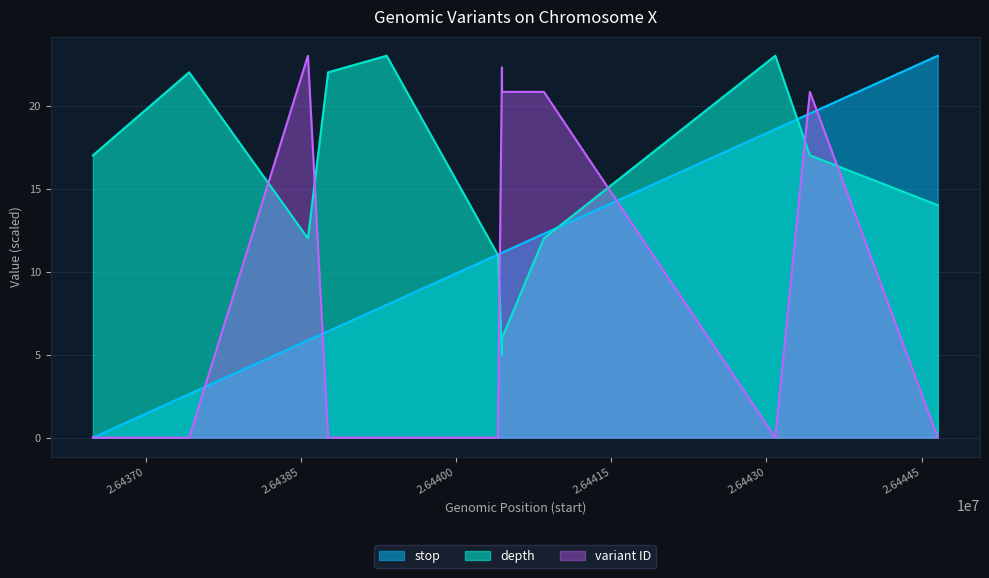

Rank the series by their maximum value, from lowest to highest.

depth, stop, variant ID